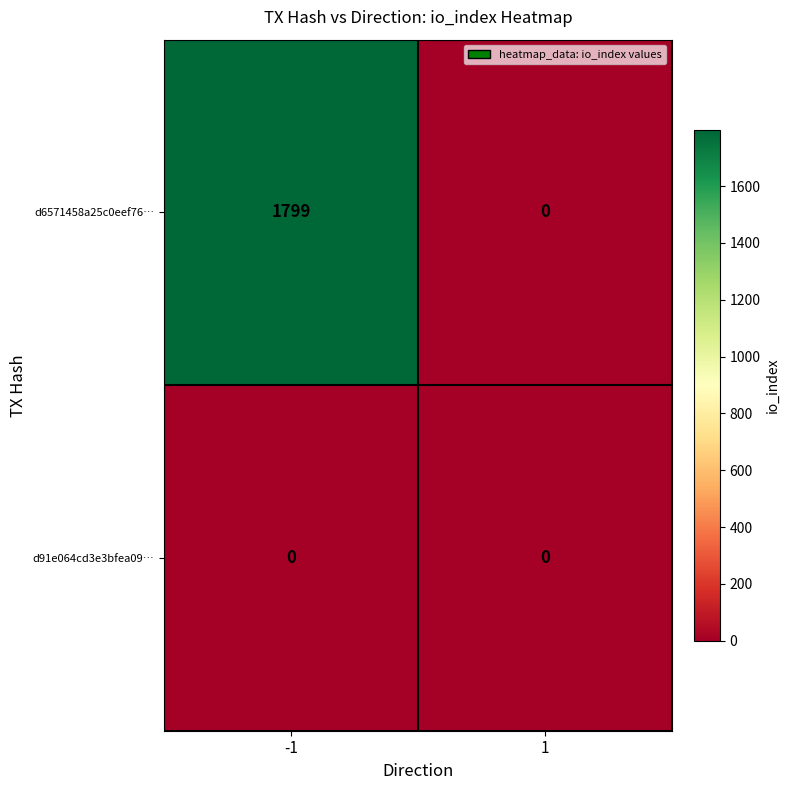

Reading right to left, extract all data points from this chart.

d6571458a25c0eef76…: 0	1799
d91e064cd3e3bfea09…: 0	0